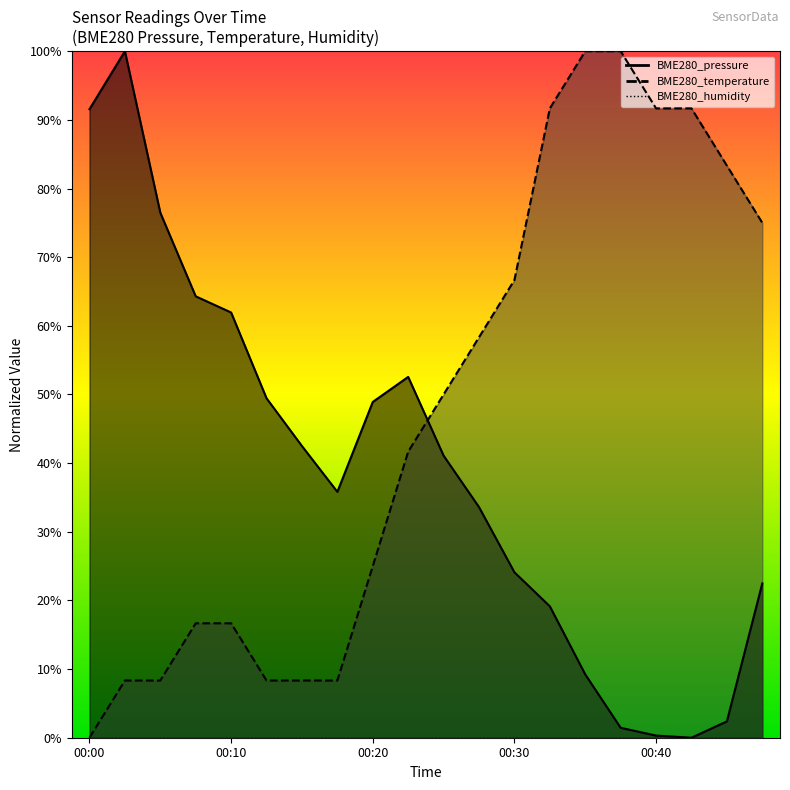

What is the highest value of the BME280_pressure series?

1.0